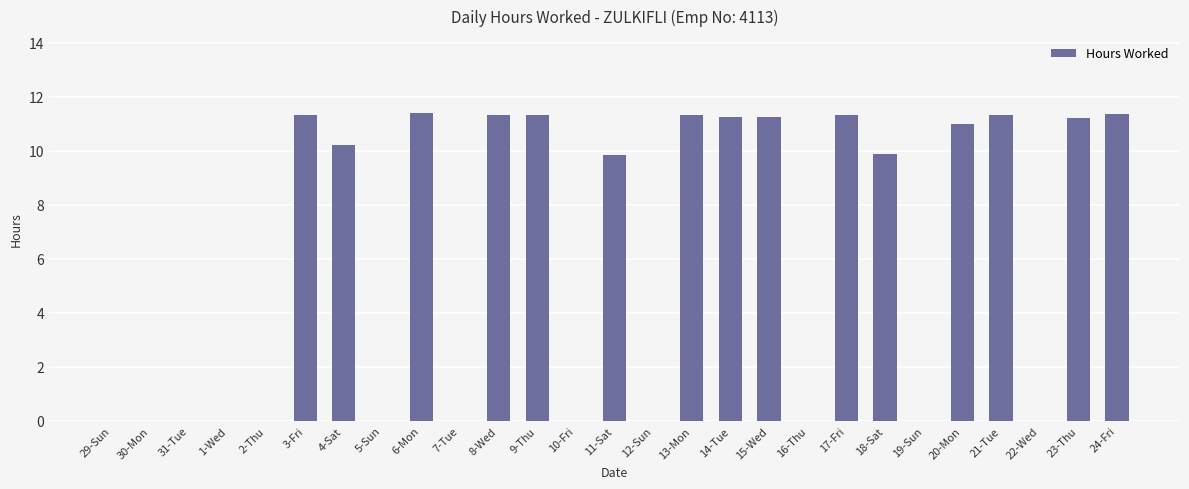

What is the sum of the values at 13-Mon and 19-Sun?

11.3